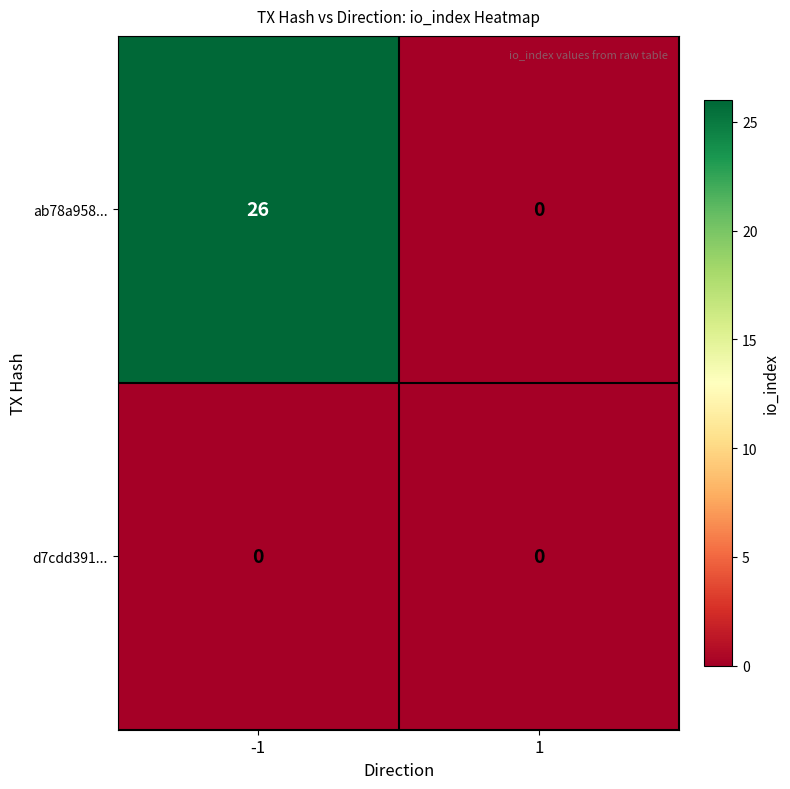

What is the highest value of the ab78a958... series?

26